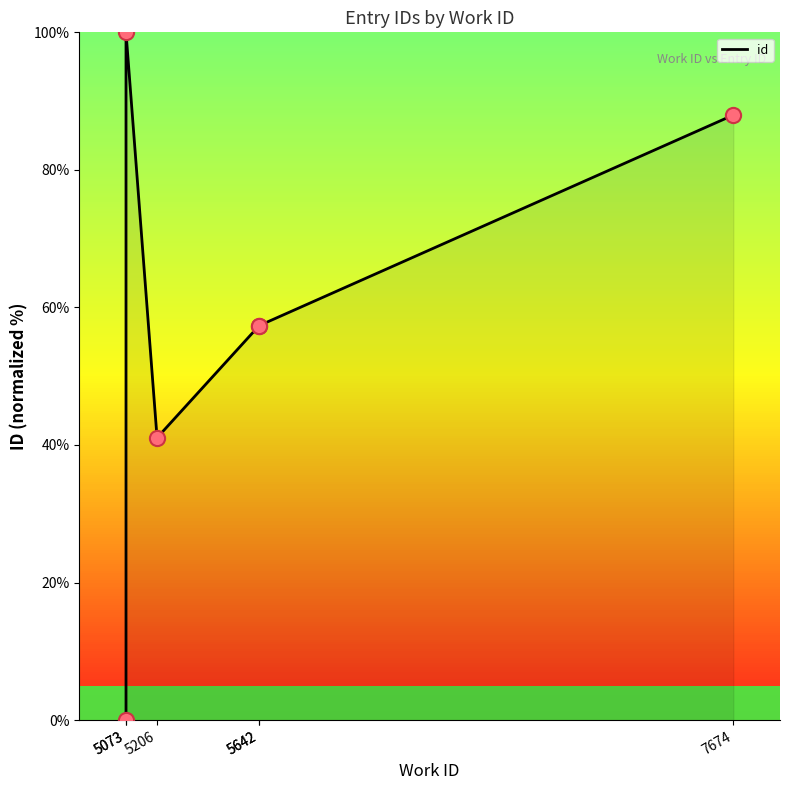

What is the change in value from 5073 to 5642?

-42.7